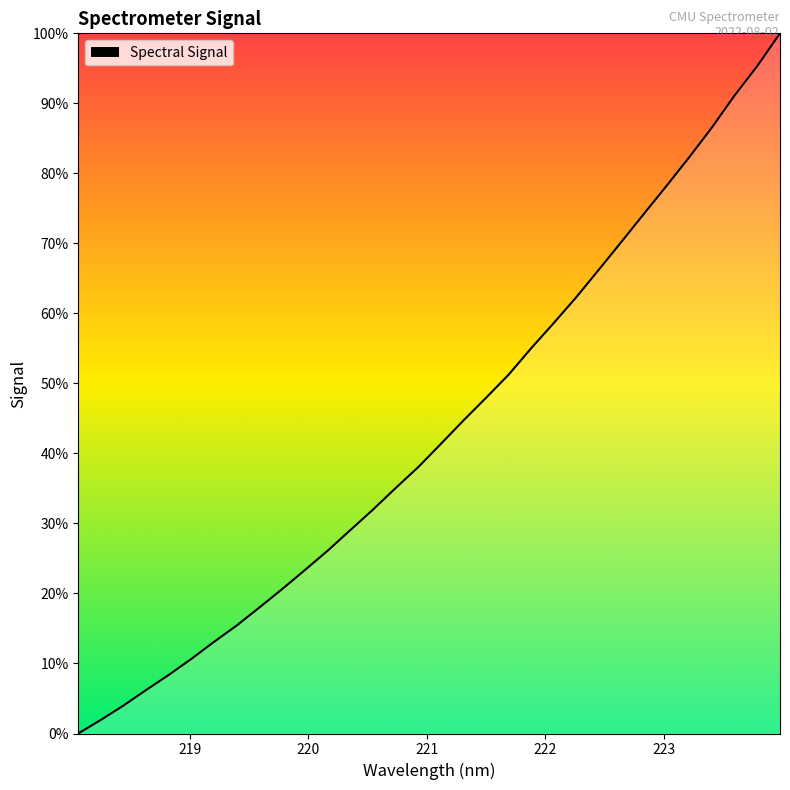

What is the greatest value displayed?

100.0